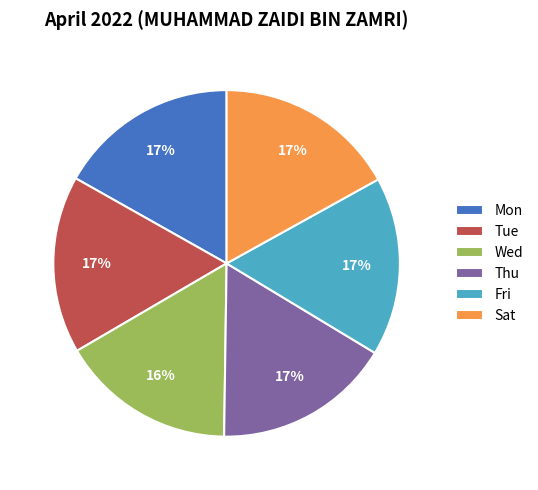

To the nearest percent, what percentage of the pie is Sat?

17%